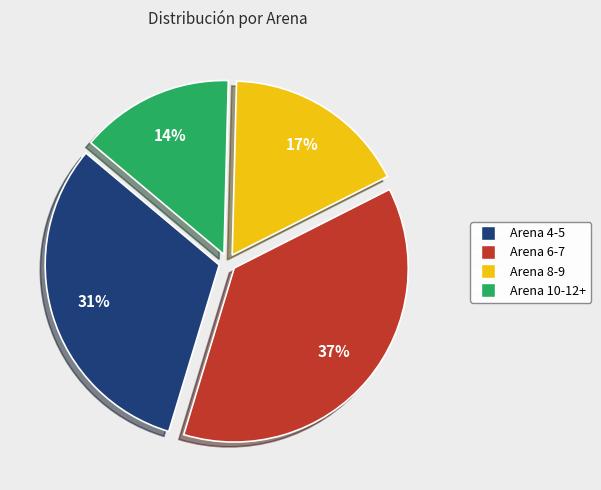

Does any single category account for the majority?

No